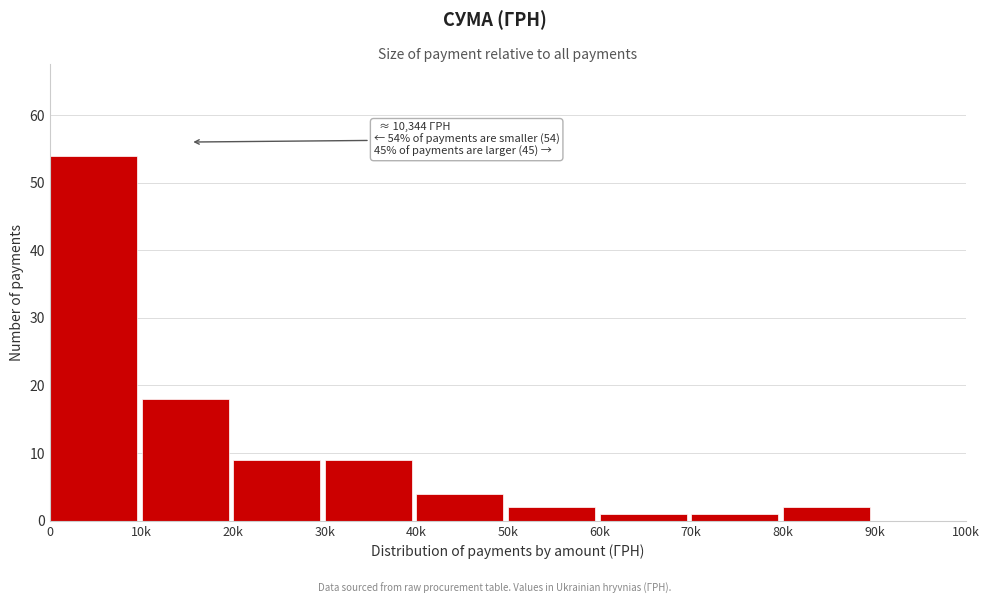

Reading right to left, list all the values displayed in this chart.

90k=0	80k=2	70k=1	60k=1	50k=2	40k=4	30k=9	20k=9	10k=18	0=54